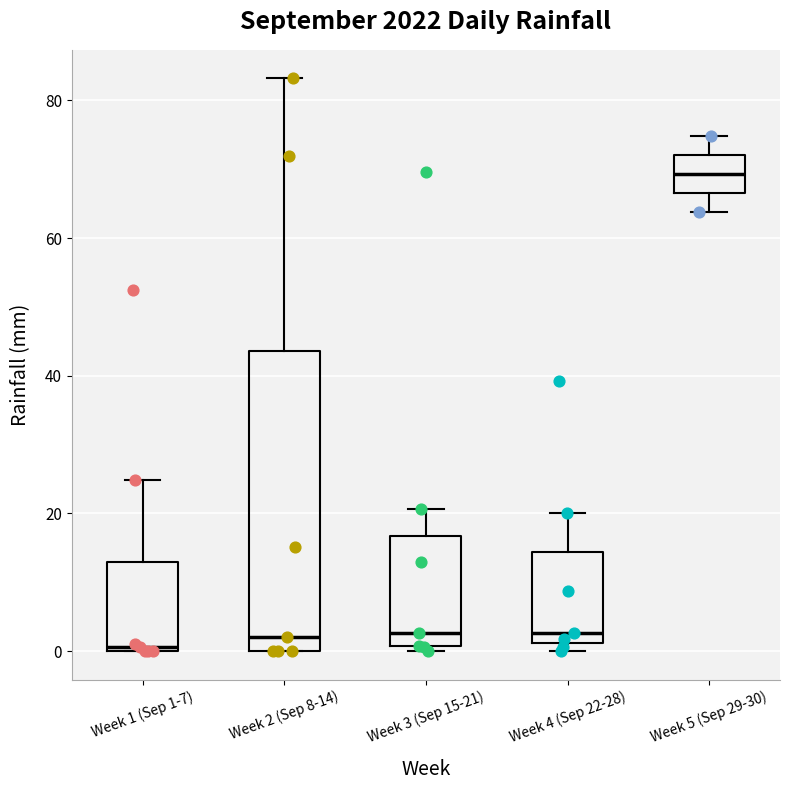

Reading left to right, transcribe this box plot: for each box, give where its median line is, the range the box spans, and where its two whiskers end, as read against the y-axis. The values are not printed on the chart, so give them approximately, as read against the axis.

Week 1 (Sep 1-7): median 0, box 0 to 12, whiskers 0 to 24
Week 2 (Sep 8-14): median 2, box 0 to 44, whiskers 0 to 84
Week 3 (Sep 15-21): median 2, box 0 to 16, whiskers 0 (just below the box's lower edge) to 20
Week 4 (Sep 22-28): median 2 (just above the box's lower edge), box 2 to 14, whiskers 0 to 20
Week 5 (Sep 29-30): median 70, box 66 to 72, whiskers 64 to 74